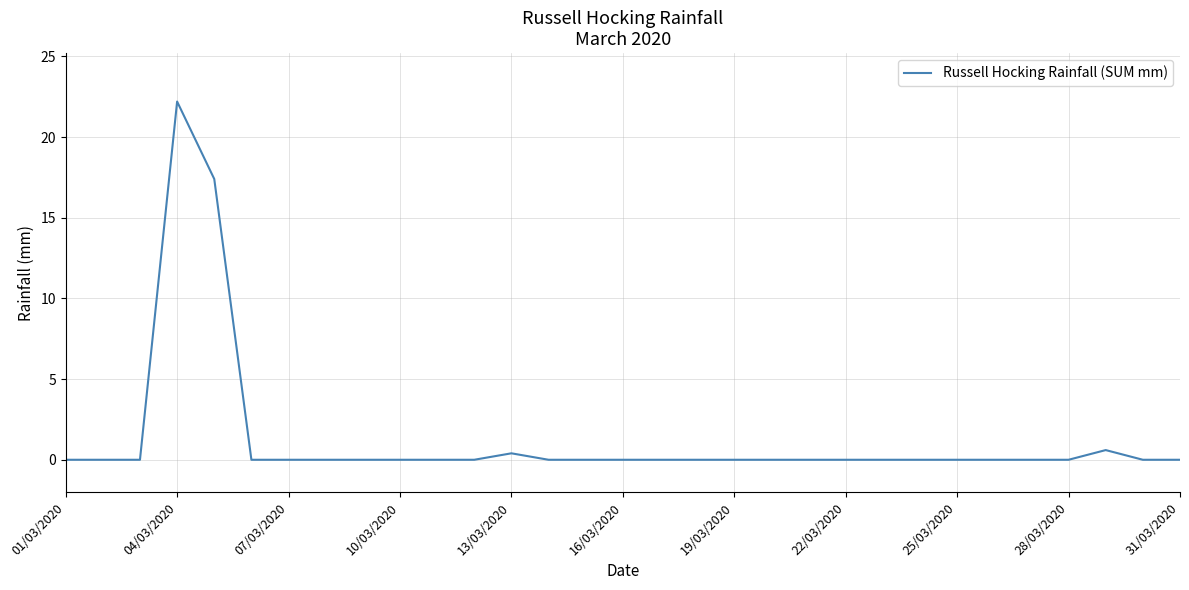

What is the maximum value shown in the chart?

22.2